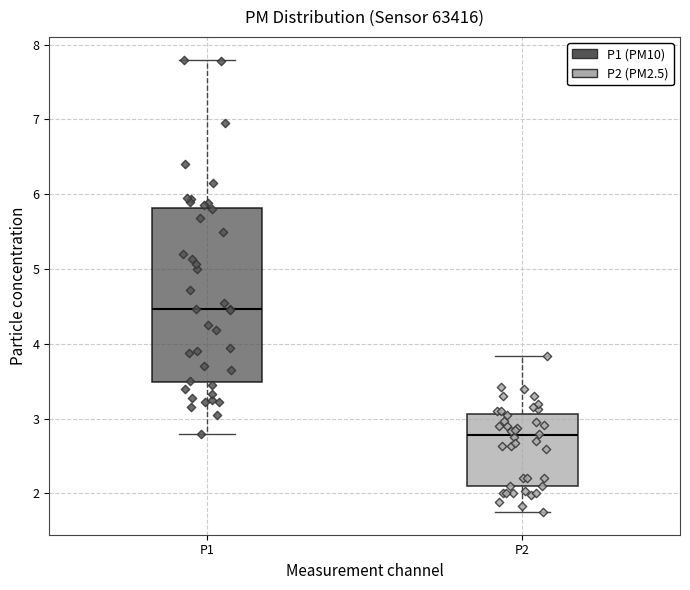

Which box's median line is the lowest?

P2